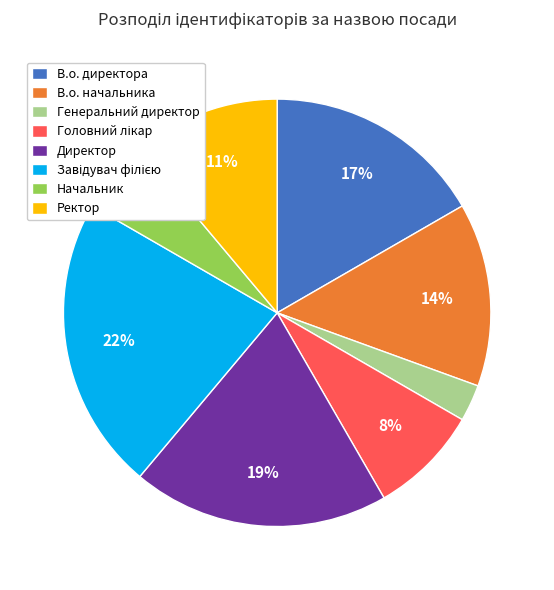

To the nearest percent, what is the average slice percentage?

12%